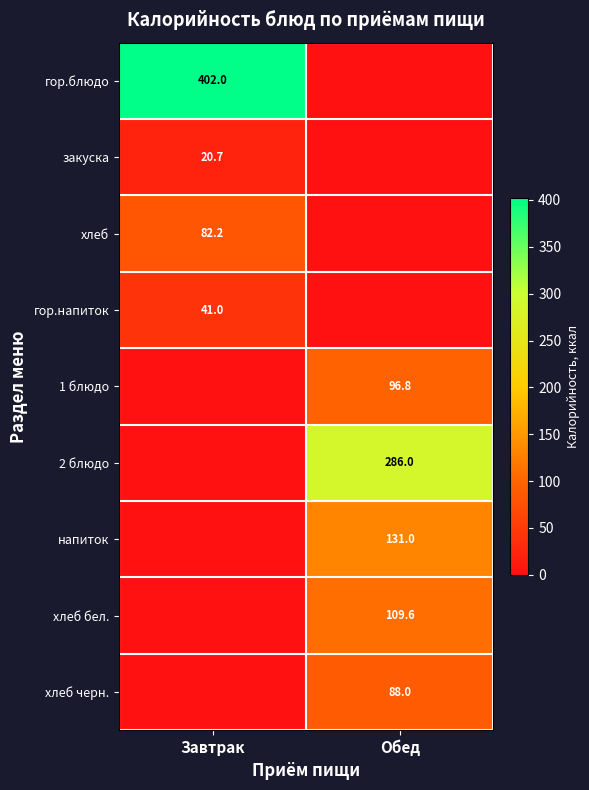

Is it true that 1 блюдо equals 96.8 at Обед?

True